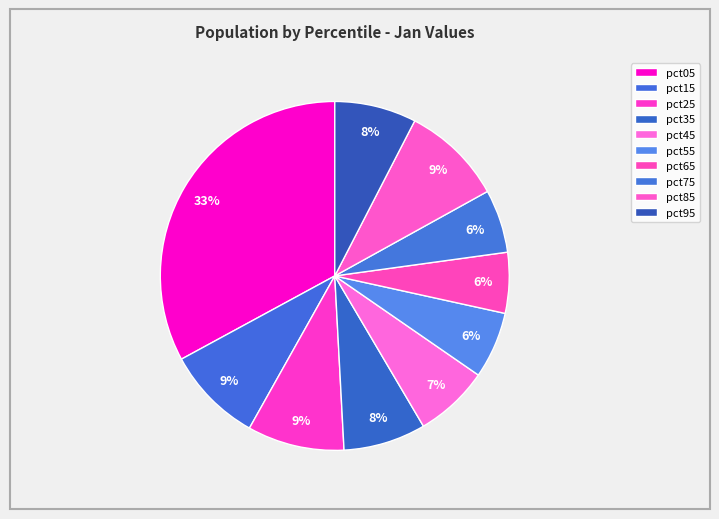

What portion of the pie excludes pct75?

94.1%